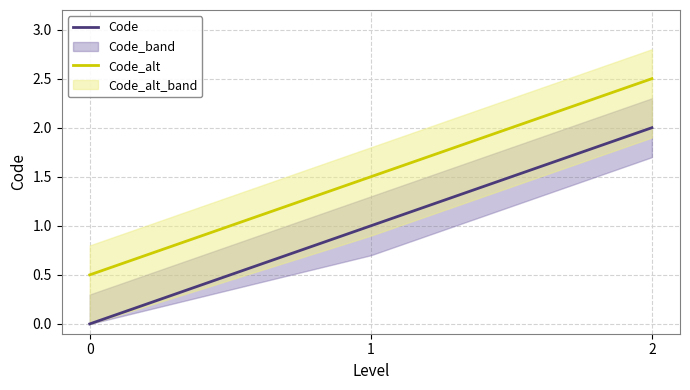

Reading left to right, transcribe all the data shown in this chart.

Code: 0=0.0	1=1.0	2=2.0
Code_alt: 0=0.5	1=1.5	2=2.5